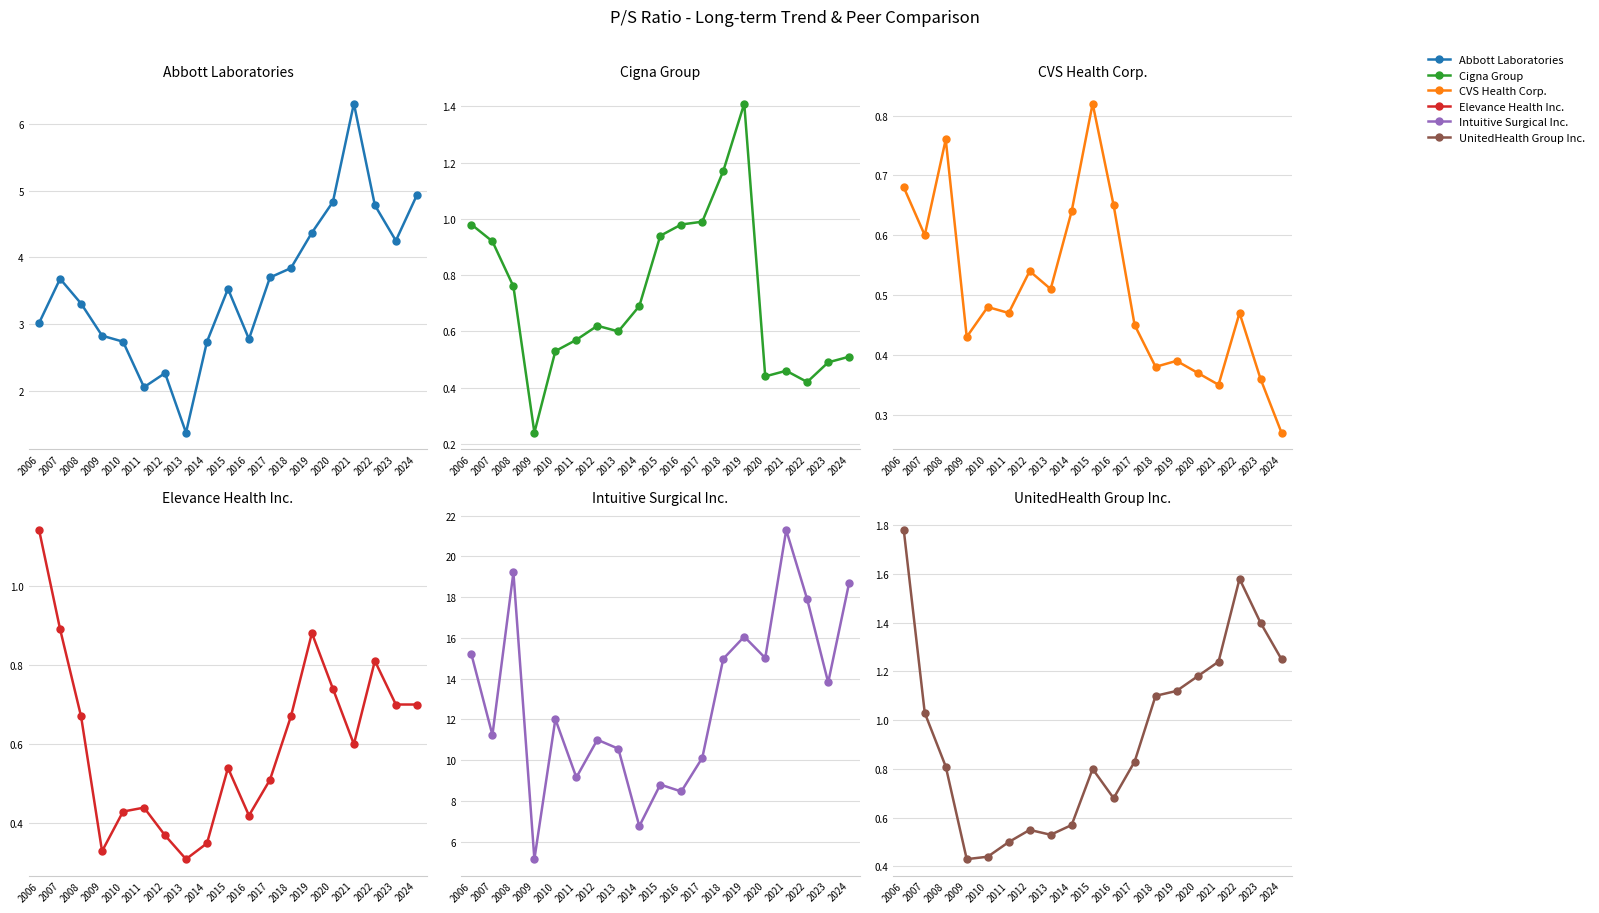

True or false: UnitedHealth Group Inc. has more than 0 points higher than both neighbors.

True